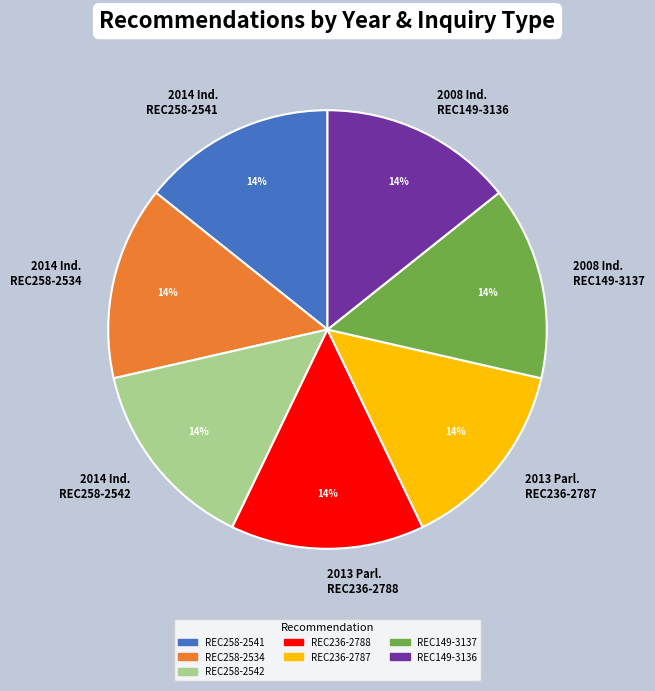

To the nearest percent, what is the average slice percentage?

14%